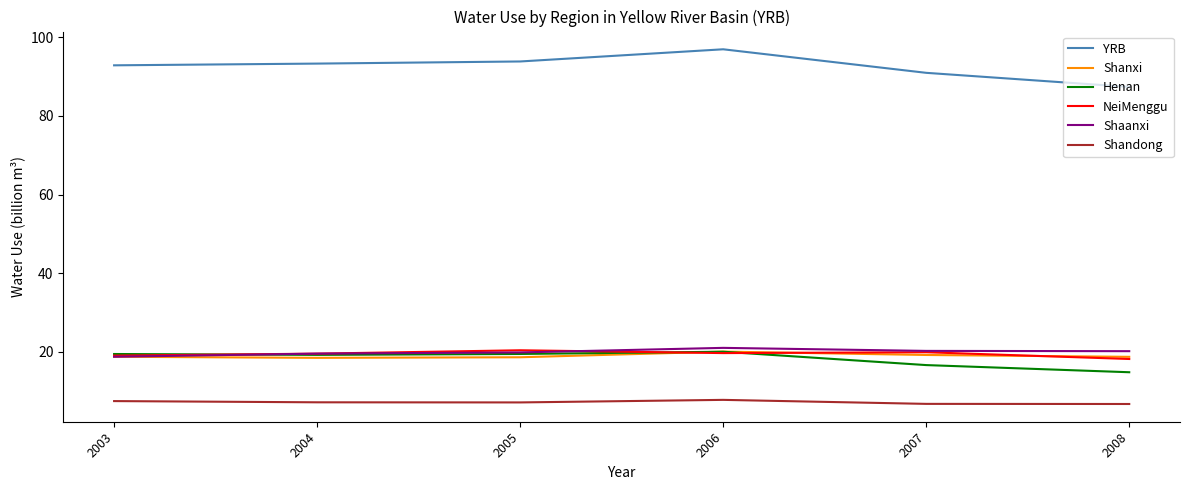

True or false: Henan and YRB cross at least once.

False